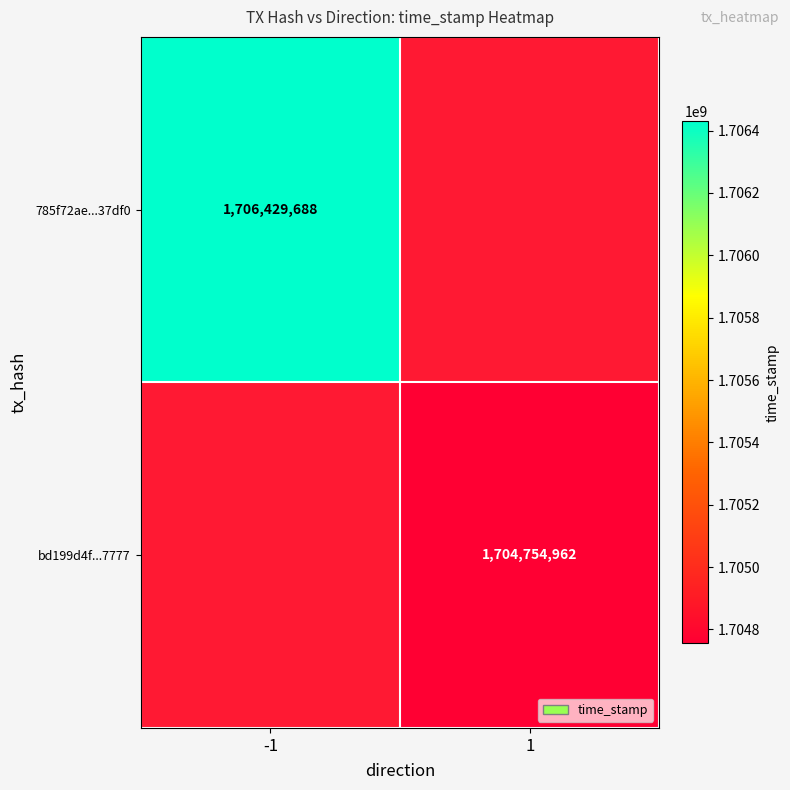

The value of 785f72ae...37df0 at -1 is 1706429688. True or false?

True